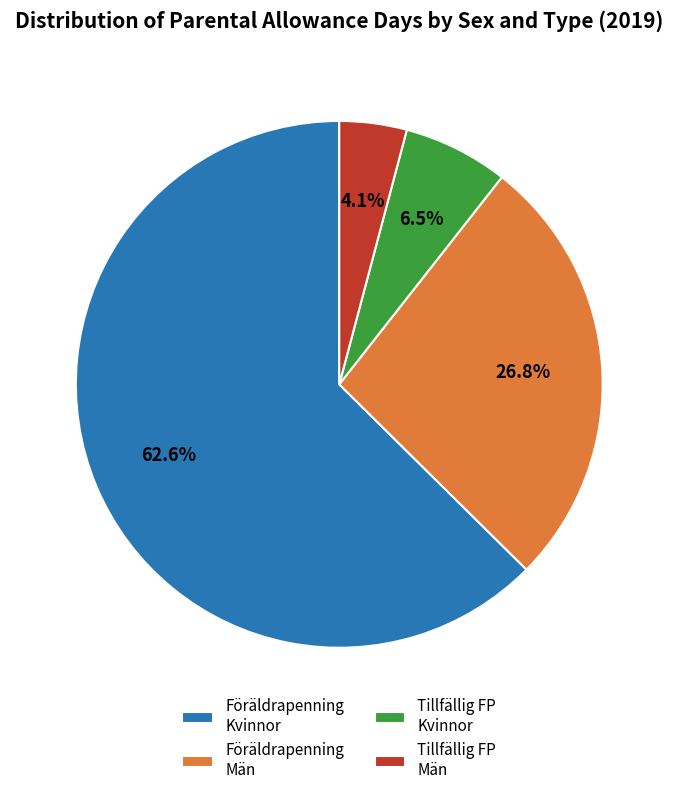

Which has a higher value, Tillfällig FP Kvinnor or Föräldrapenning Män?

Föräldrapenning Män